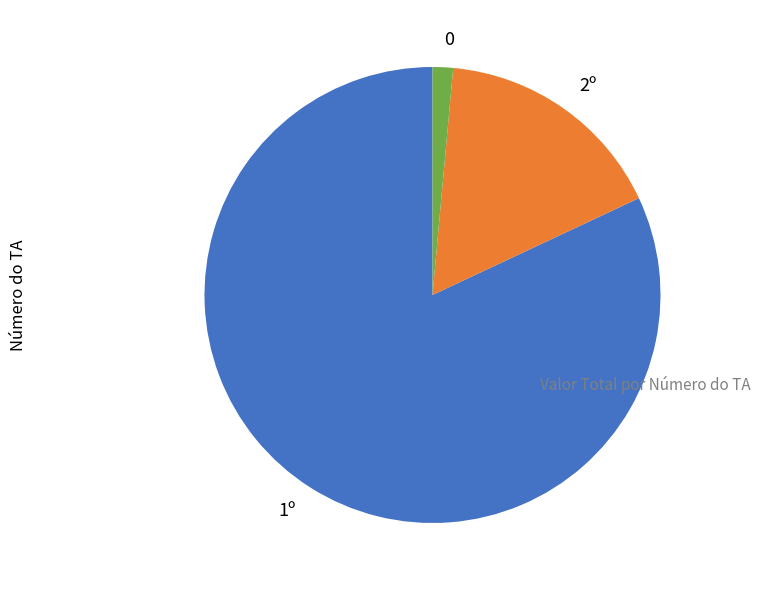

Is 2º the majority of the pie?

No